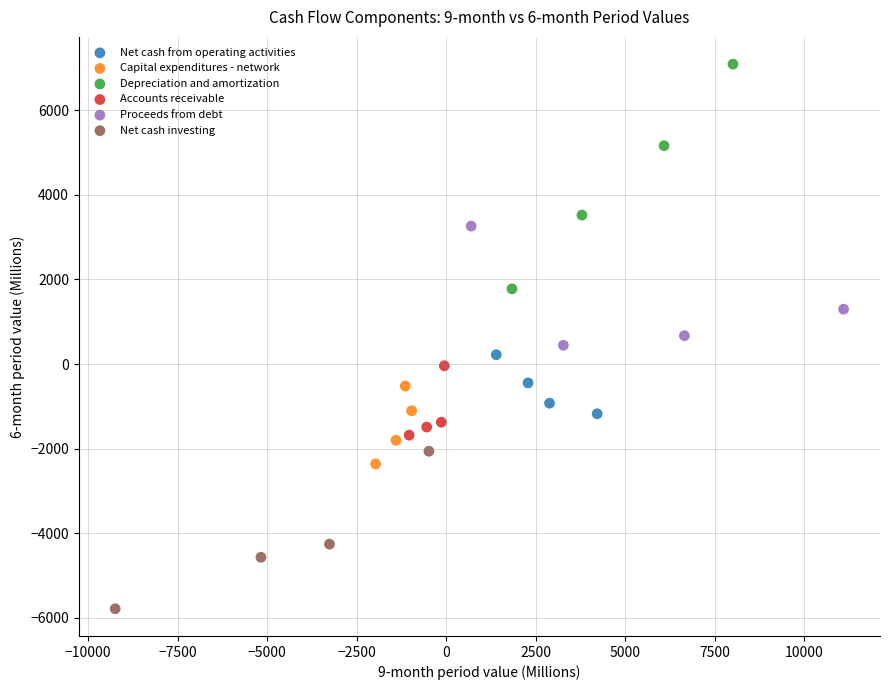

Which series reaches the maximum Y coordinate?

Depreciation and amortization